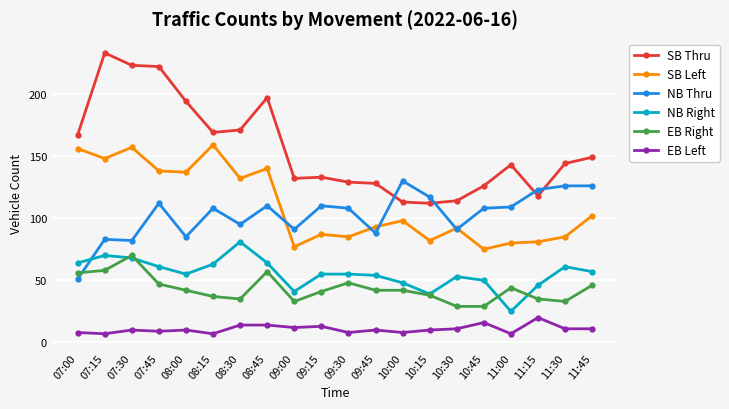

What is the label of the 13th point from the left?

10:00